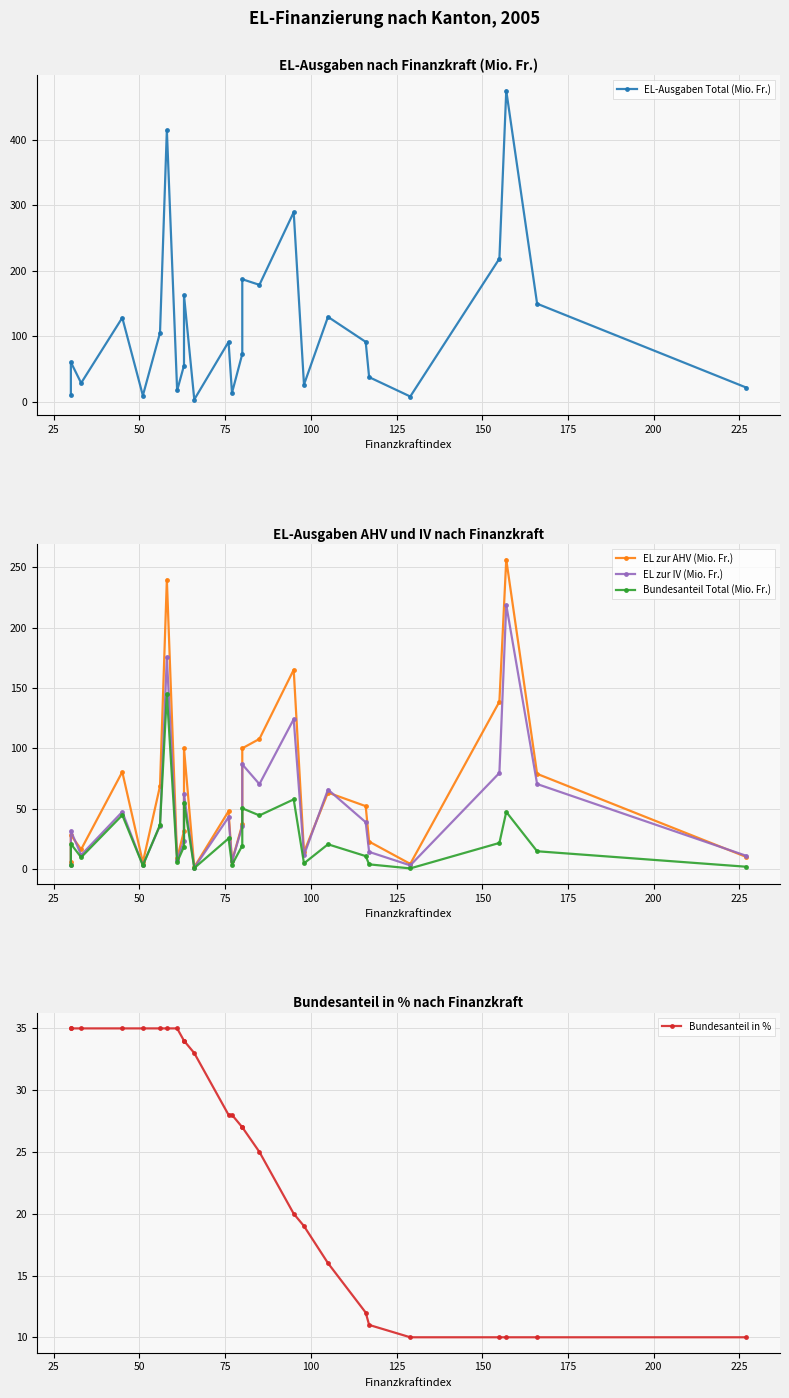

How many data points in EL zur AHV (Mio. Fr.) are less than 48?

13